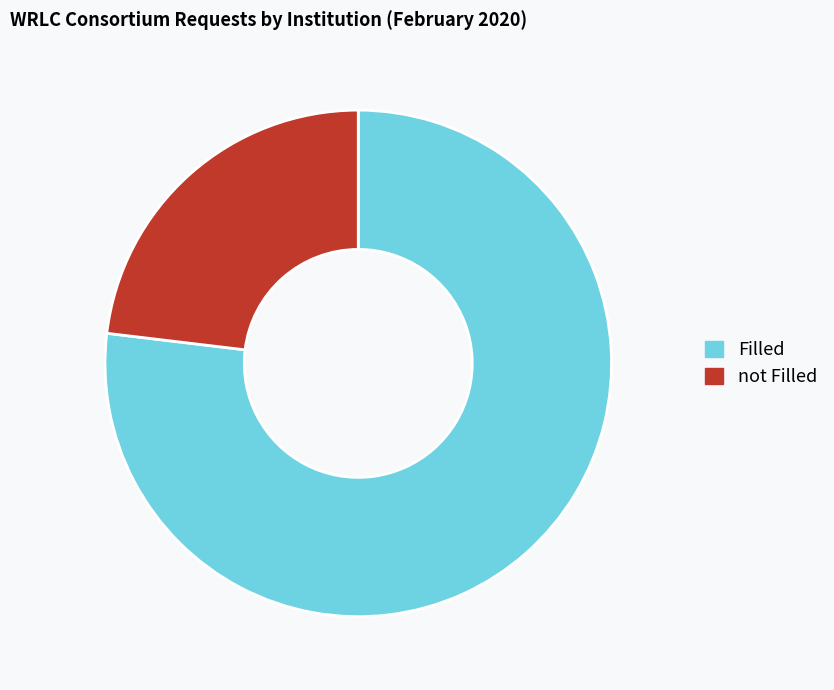

How many slices are in this pie chart?

2